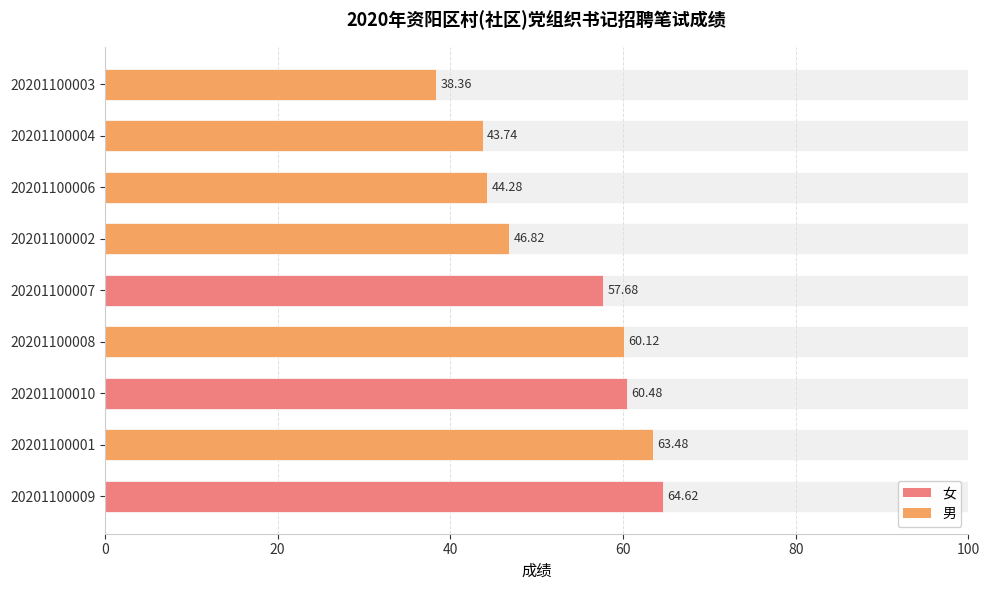

Reading left to right, list all the values displayed in this chart.

64.6	63.5	60.5	60.1	57.7	46.8	44.3	43.7	38.4